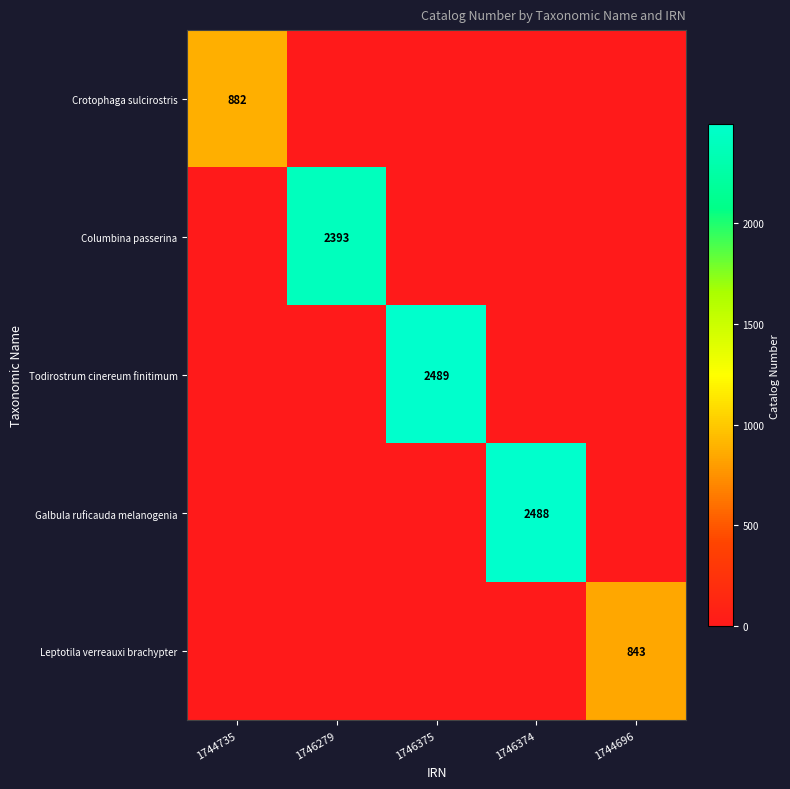

True or false: Galbula ruficauda melanogenia has a value of 1555 at 1746374.

False